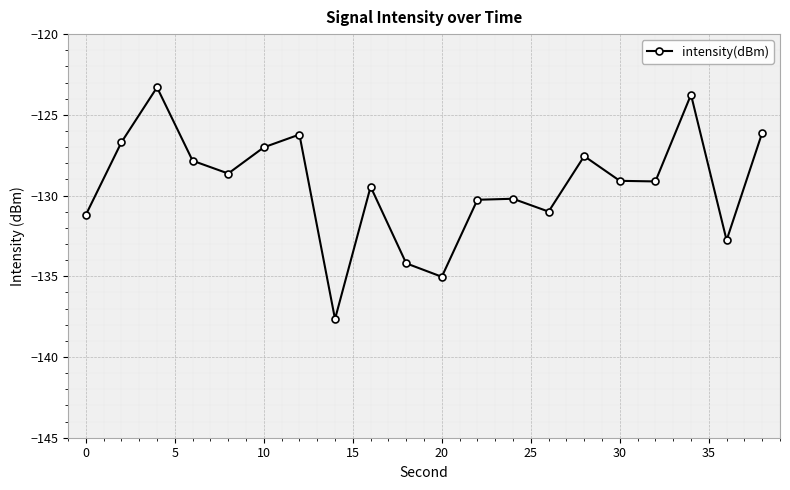

Count the number of categories in the chart.

20